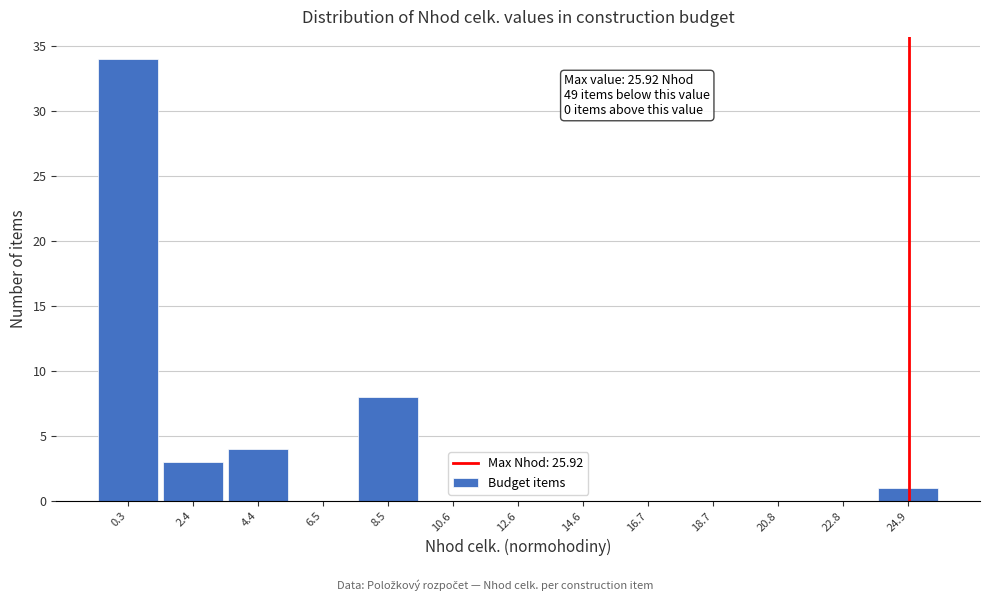

Reading right to left, extract all data points from this chart.

24.9=1	22.8=0	20.8=0	18.7=0	16.7=0	14.6=0	12.6=0	10.6=0	8.5=8	6.5=0	4.4=4	2.4=3	0.3=34